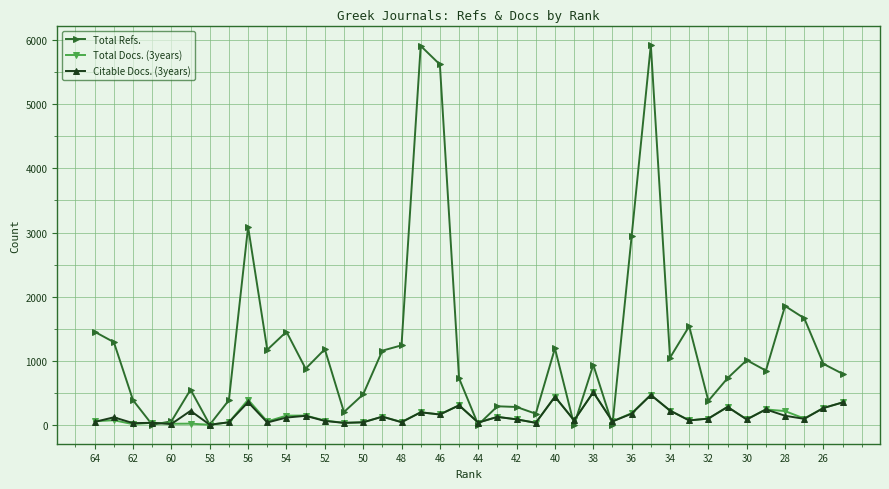

What are all the series names shown in the legend?

Total Refs., Total Docs. (3years), Citable Docs. (3years)